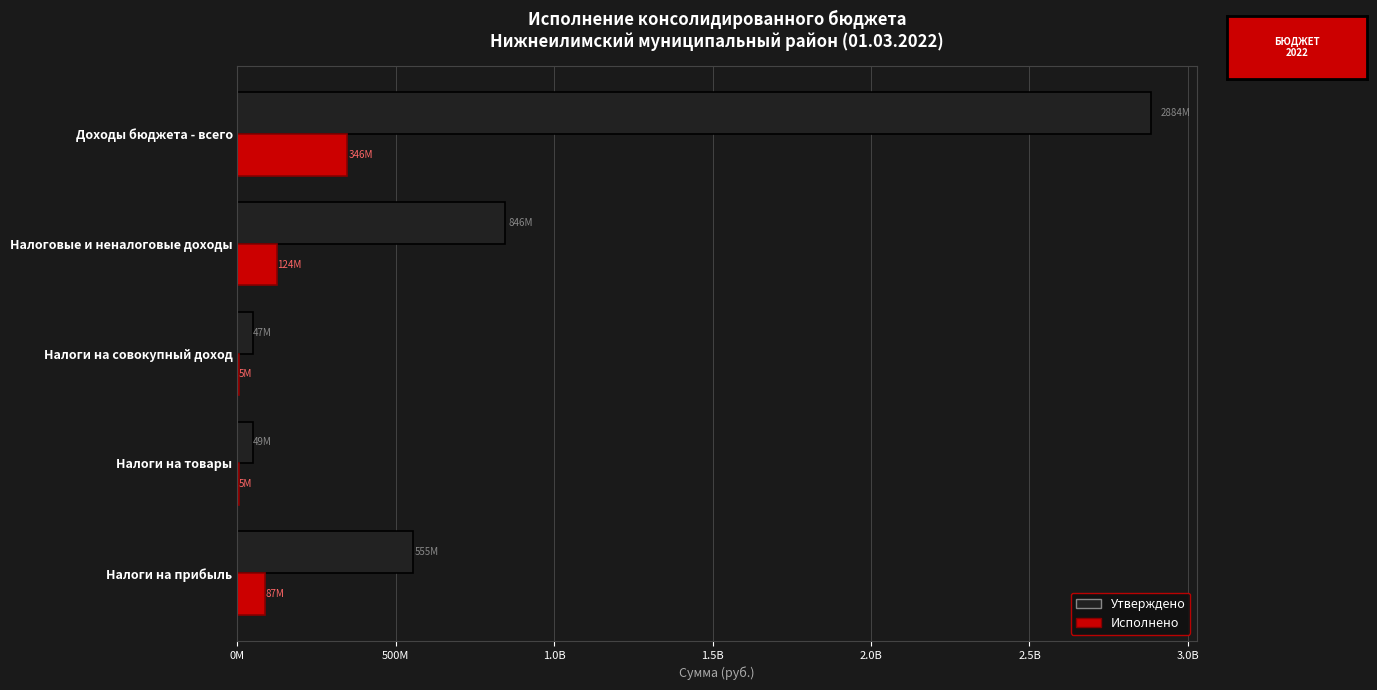

What are all the series names shown in the legend?

Утверждено, Исполнено